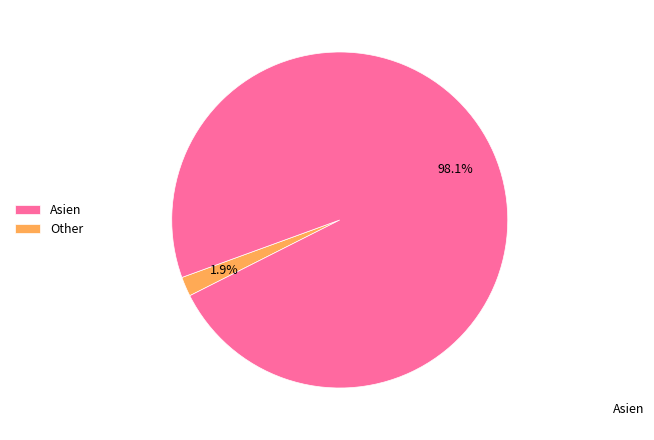

How many slices are in this pie chart?

2